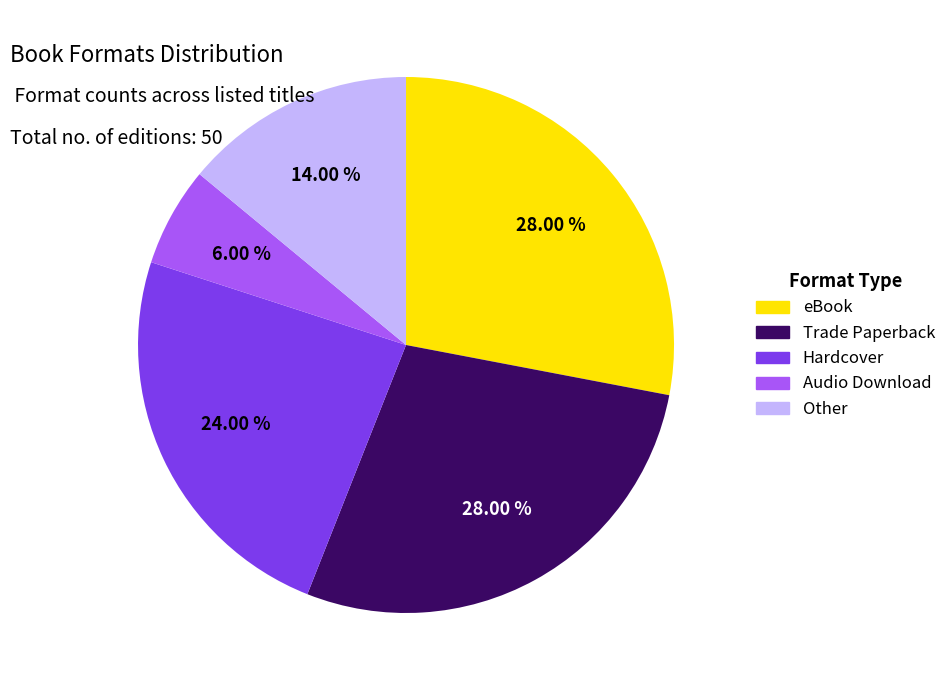

Is the sum of Trade Paperback and eBook greater than half?

Yes